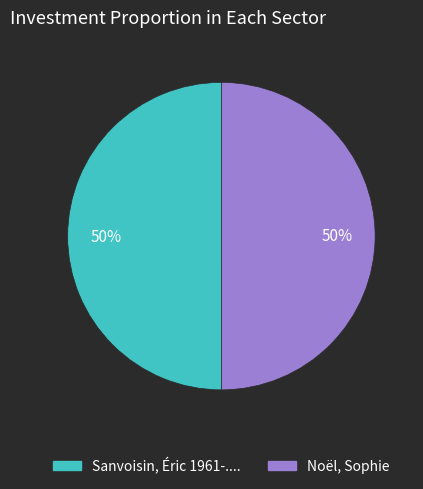

To the nearest percent, what is the combined percentage of Noël, Sophie and Sanvoisin, Éric 1961-....?

100%